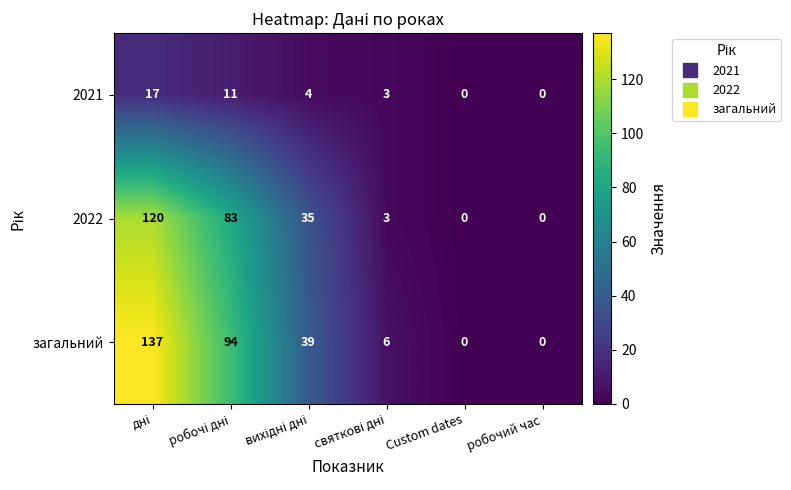

What is the maximum value shown in the chart?

137